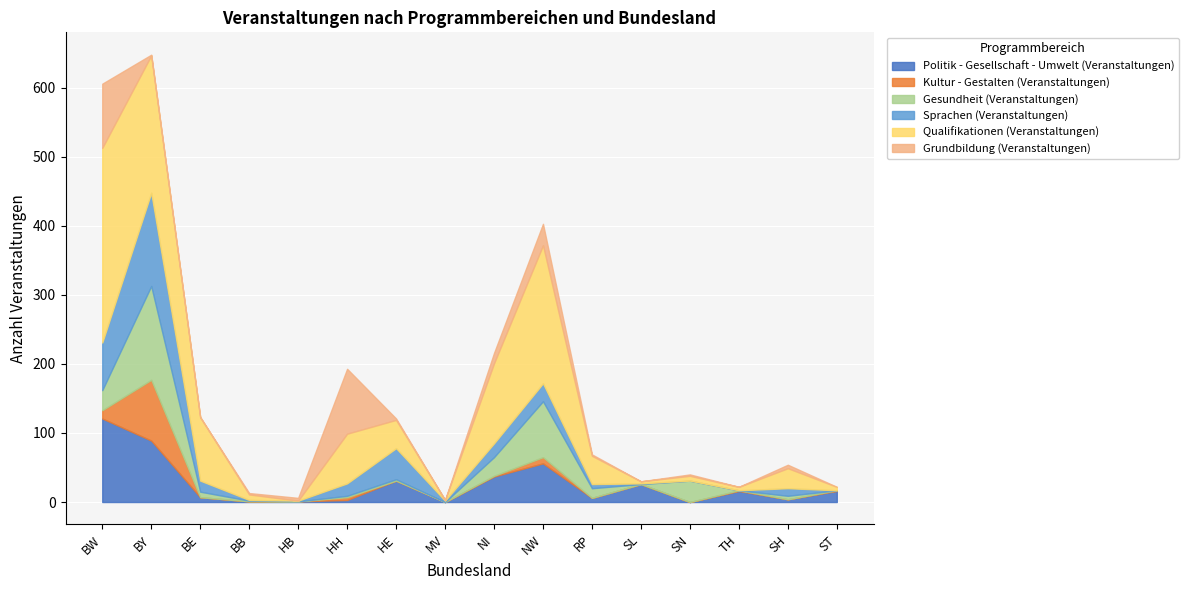

What are all the series names shown in the legend?

Politik - Gesellschaft - Umwelt (Veranstaltungen), Kultur - Gestalten (Veranstaltungen), Gesundheit (Veranstaltungen), Sprachen (Veranstaltungen), Qualifikationen (Veranstaltungen), Grundbildung (Veranstaltungen)